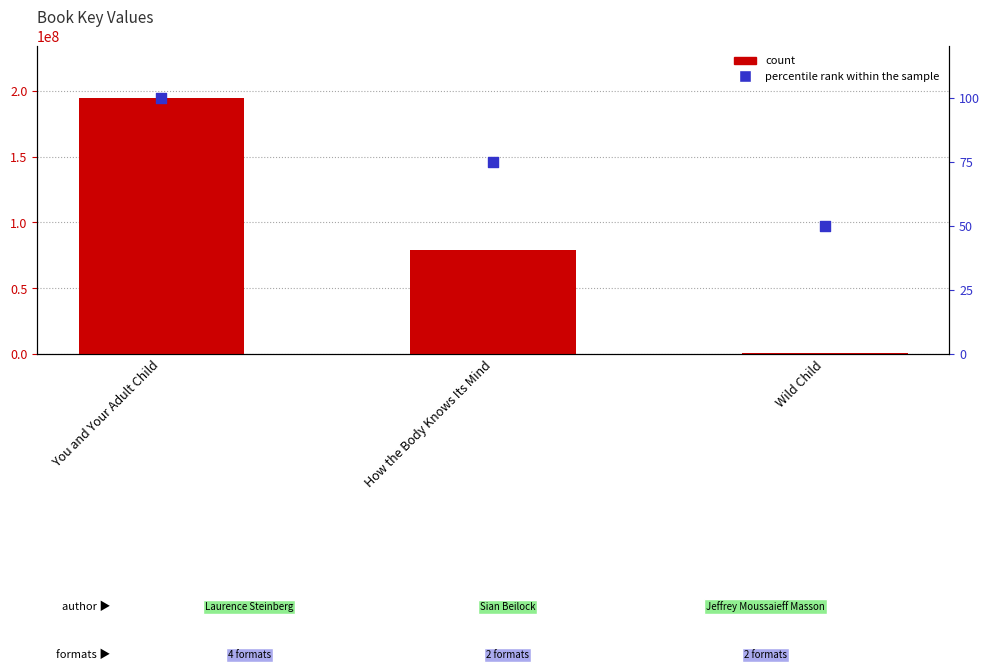

What is the total value across all series at How the Body Knows Its Mind?

79464082